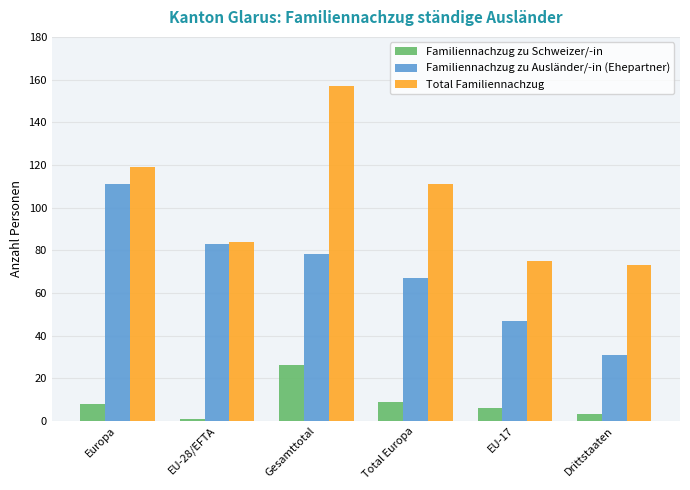

Which label corresponds to the largest value in the chart?

Gesamttotal